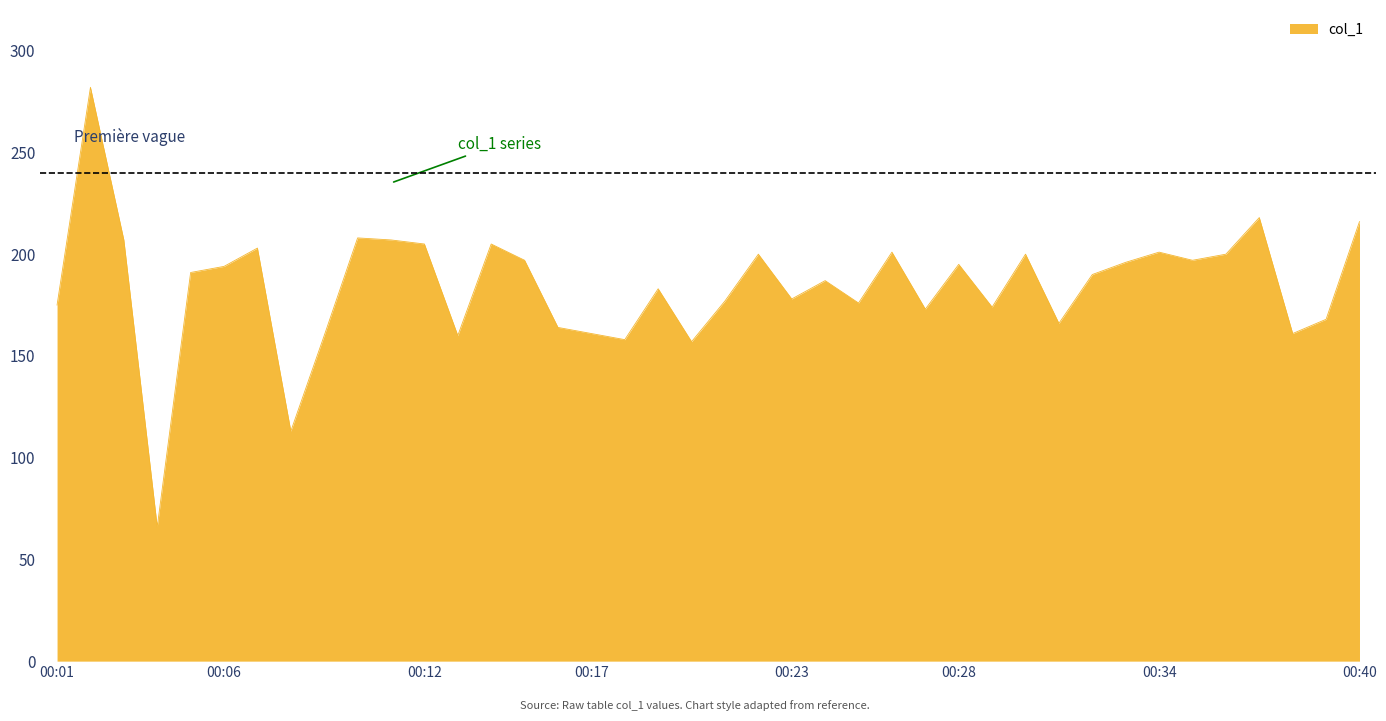

What is the maximum value shown in the chart?

282